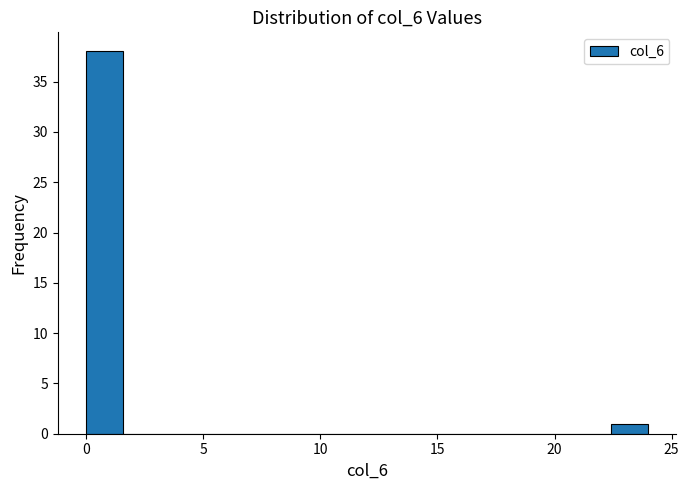

Around what value on the x-axis is the tallest bar? Give the approximate position of its centre, as read against the axis.

1.0